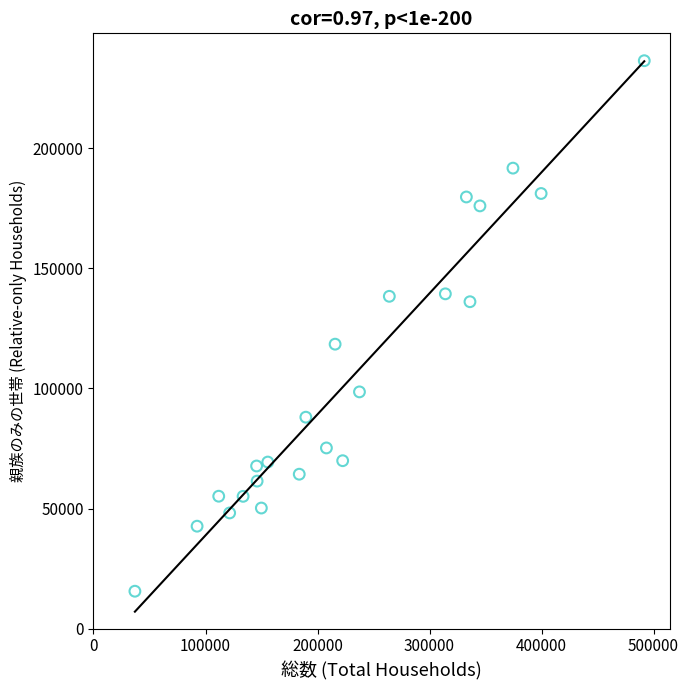

What is the range of X values (max minus min)?

454754